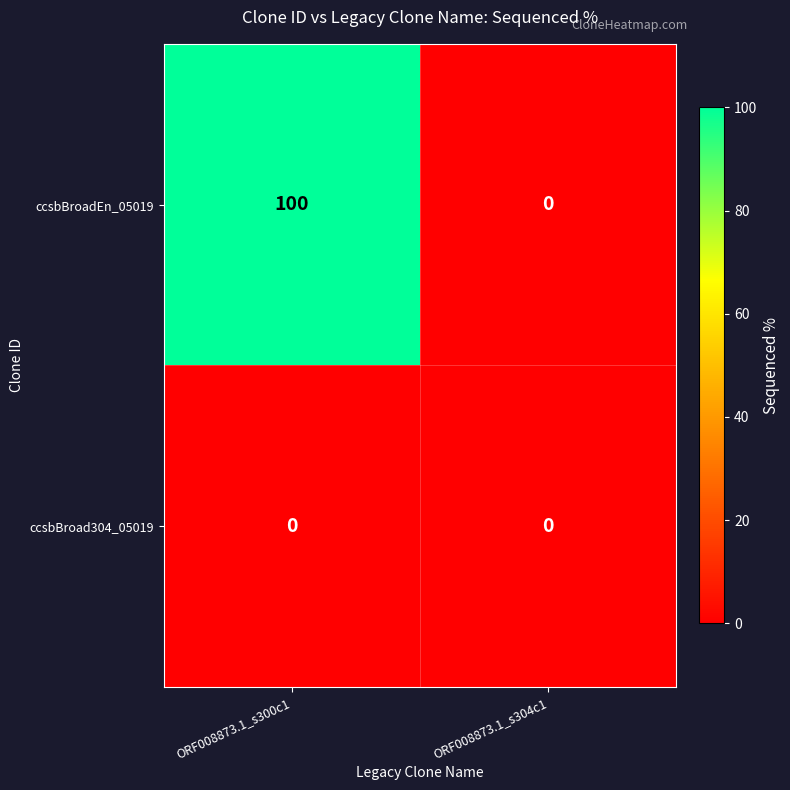

What is the difference between the highest and lowest values at ORF008873.1_s300c1?

100